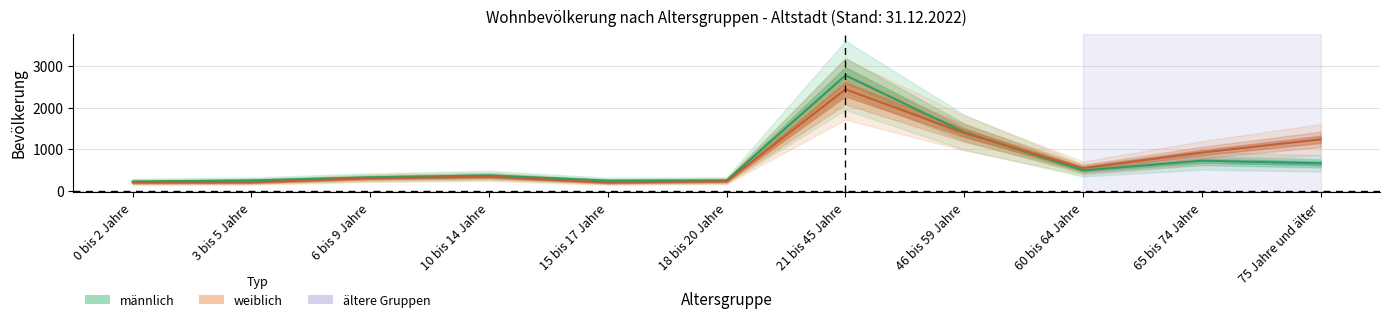

At which category is the sum across all series the highest?

21 bis 45 Jahre